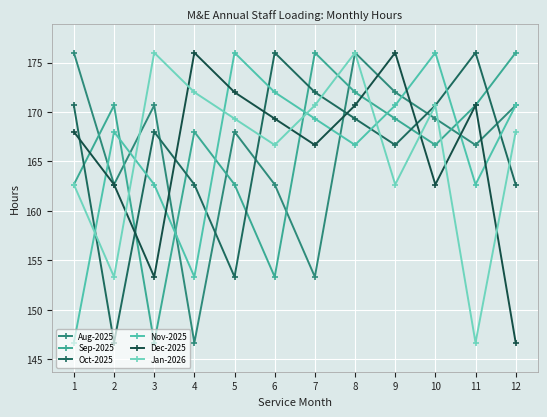

What is the sum of all Dec-2025 values?

1994.7